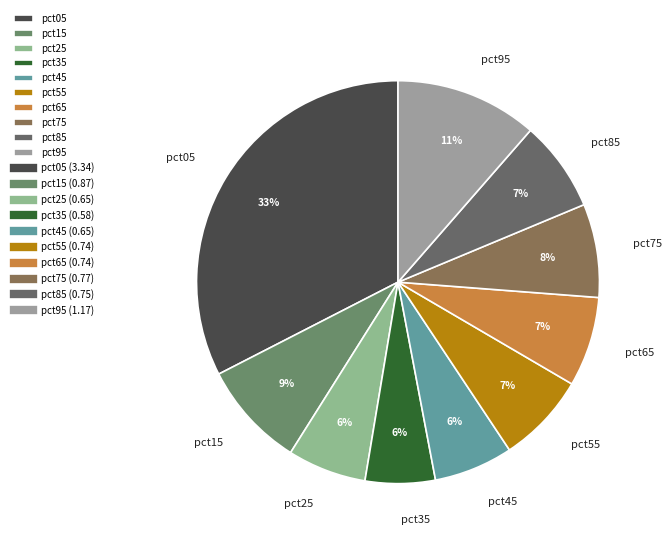

To the nearest percent, what is the average slice percentage?

10%